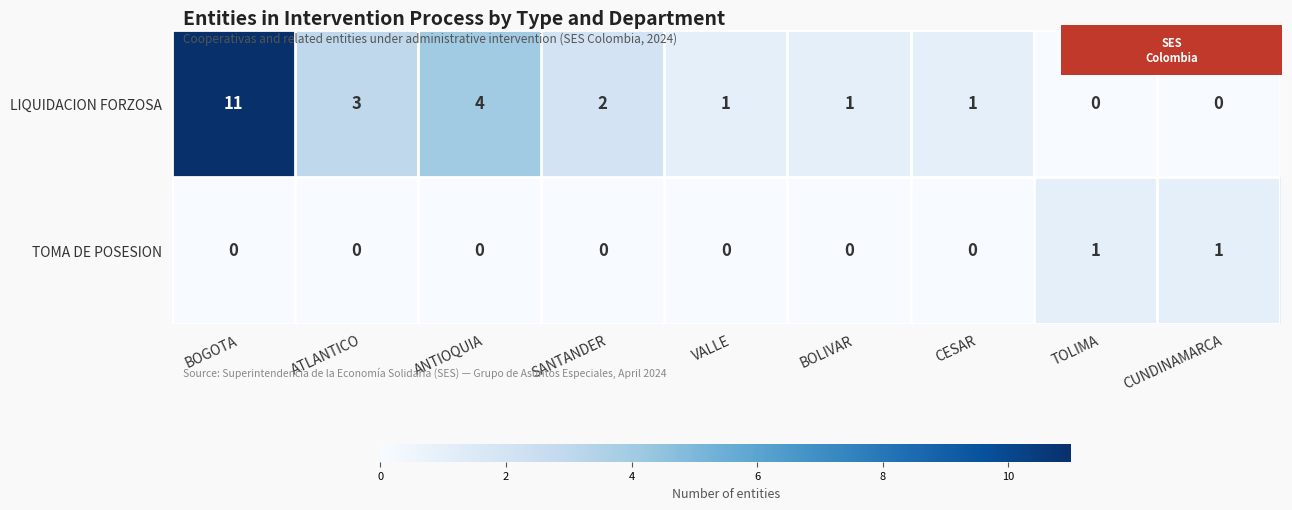

Where is LIQUIDACION FORZOSA nearest to the value 5?

ANTIOQUIA